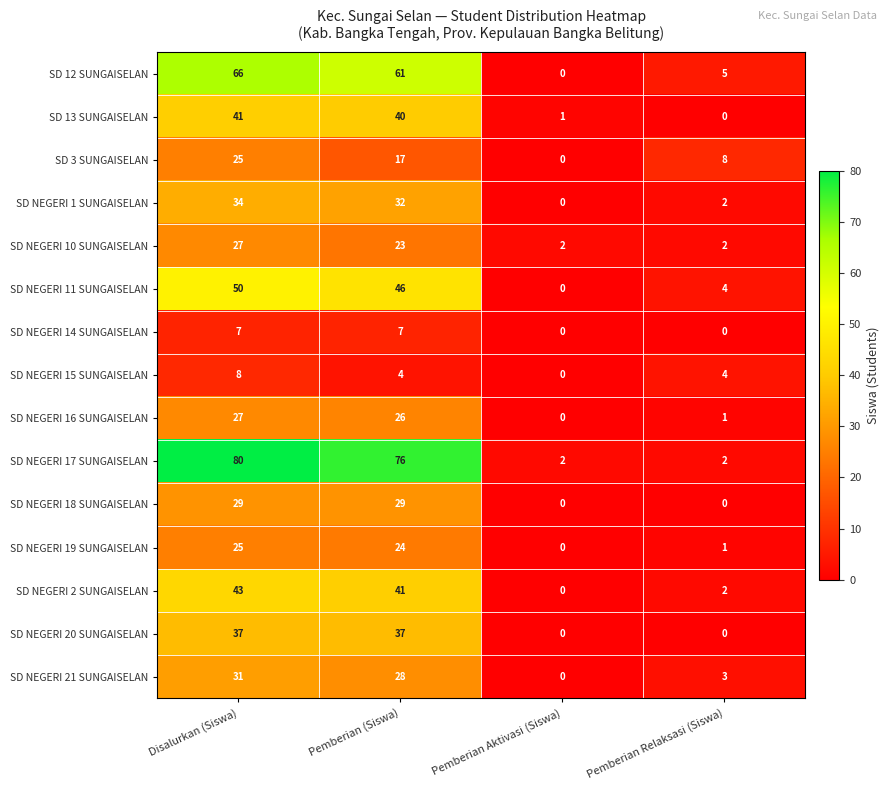

At how many categories does at least one series exceed 75?

2